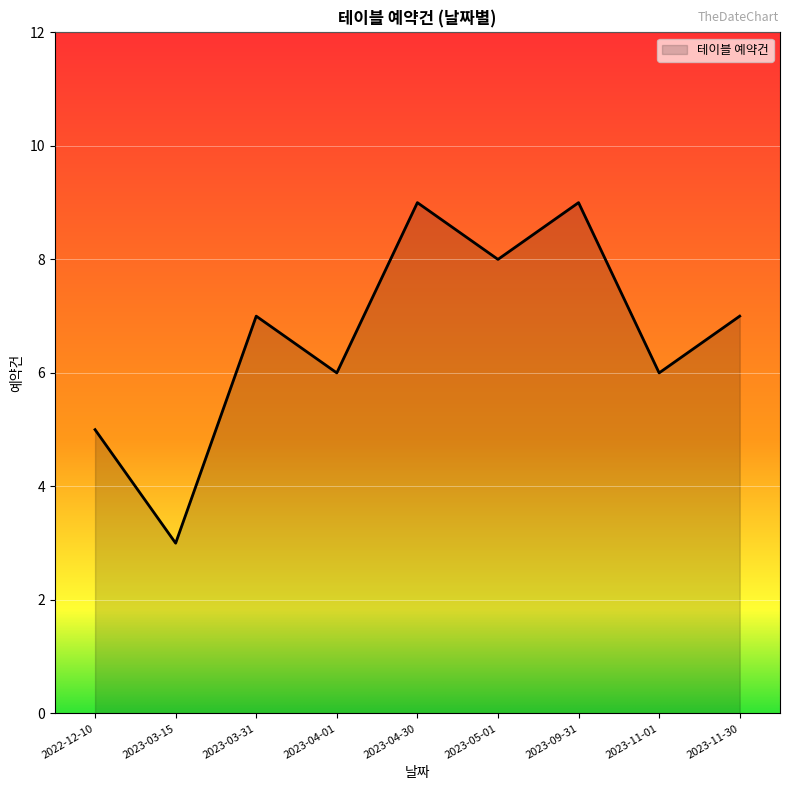

What value does the data have at 2023-03-15?

3